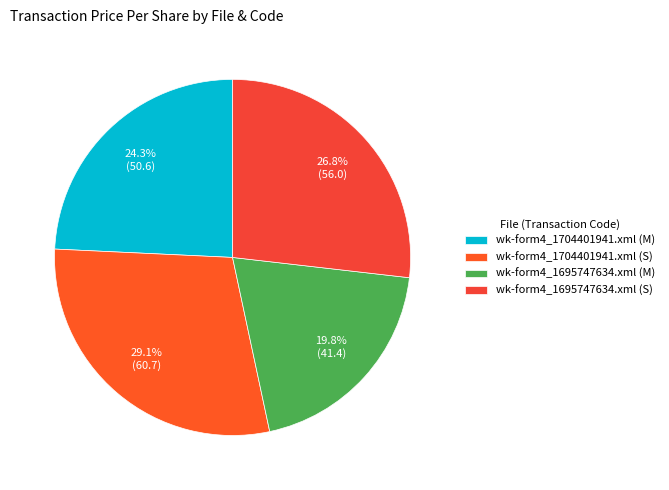

How much of the chart is everything except wk-form4_1704401941.xml (M)?

75.7%